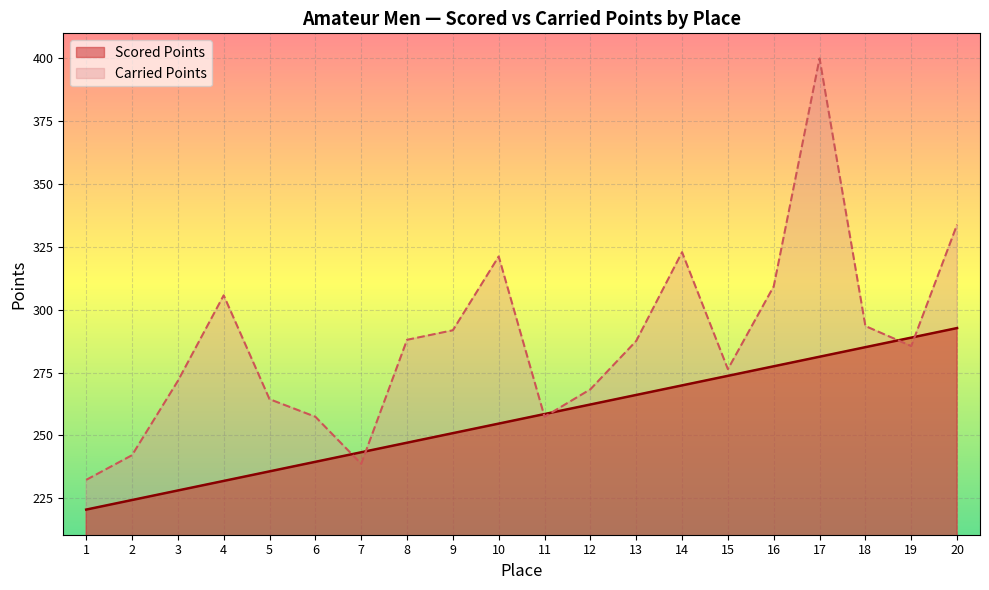

Is the value of Carried Points at 10 greater than the value of Scored Points at 2?

Yes